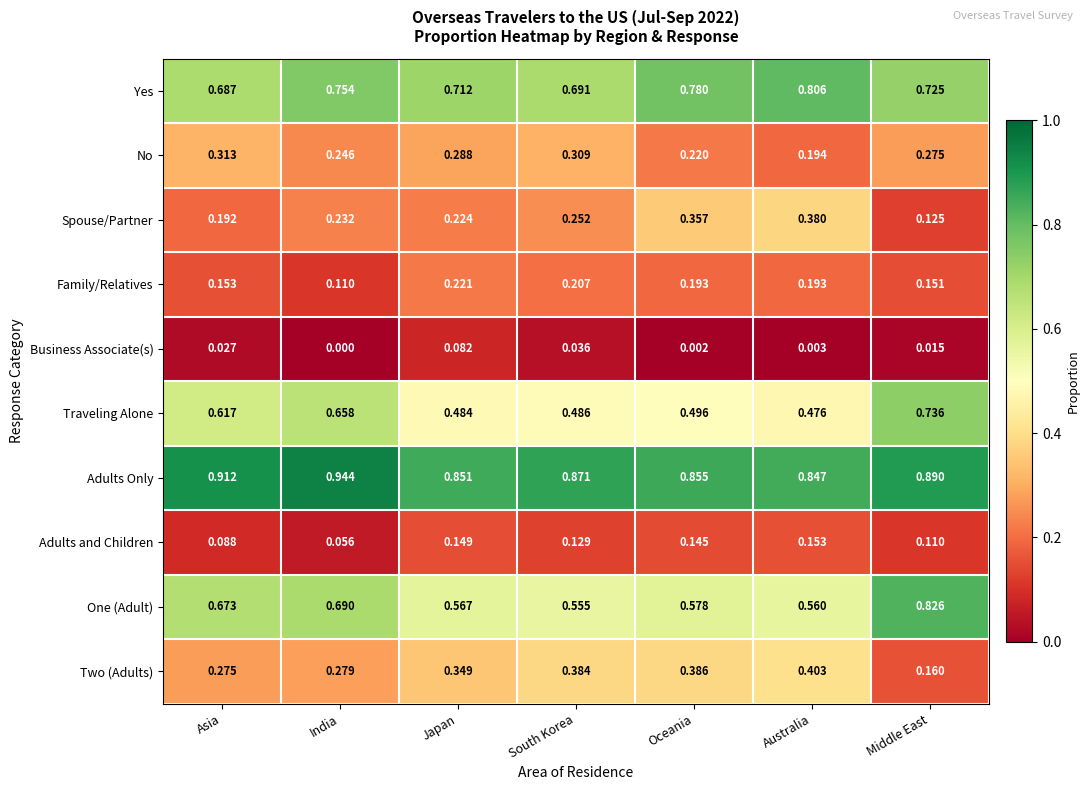

Where is Business Associate(s) nearest to the value 0?

India